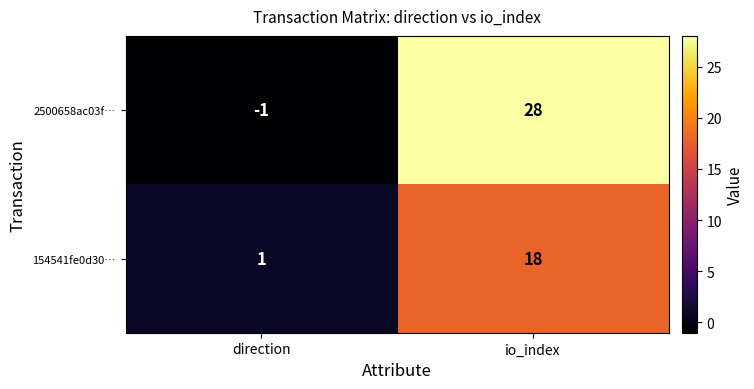

Where is 2500658ac03f… nearest to the value 13?

direction